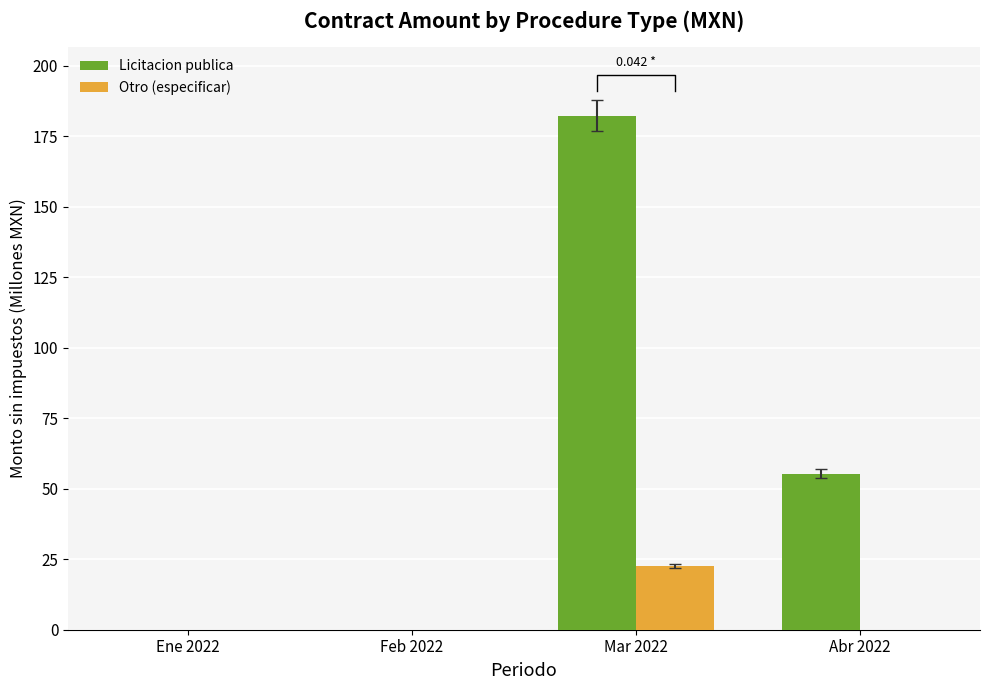

Rank the categories by Otro (especificar) value from highest to lowest.

Mar 2022, Ene 2022, Feb 2022, Abr 2022